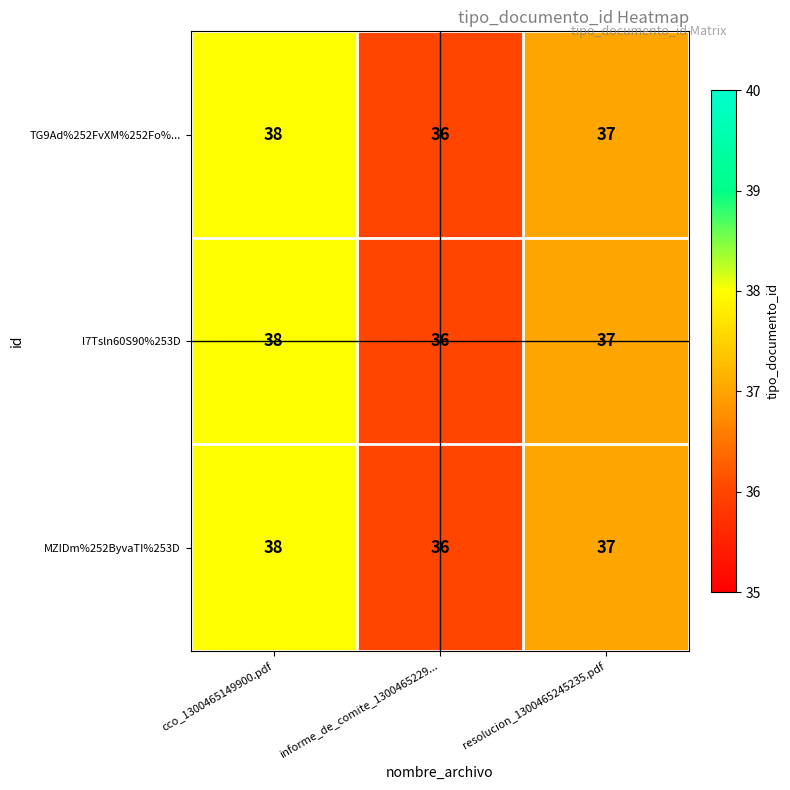

At which category is the sum across all series the highest?

cco_1300465149900.pdf